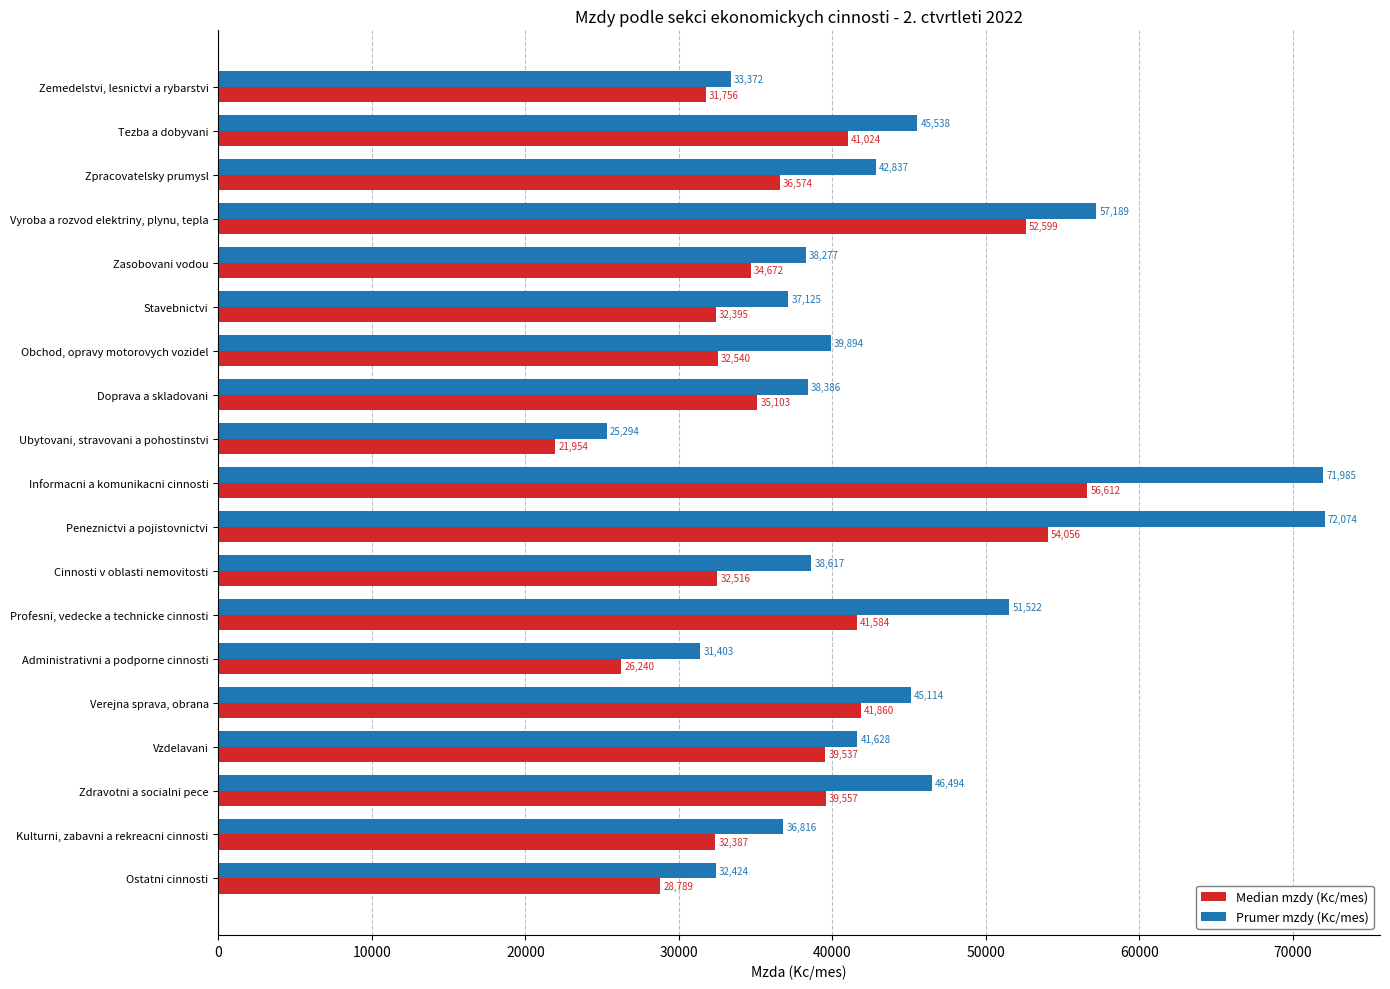

At how many categories does at least one series exceed 35910?

15